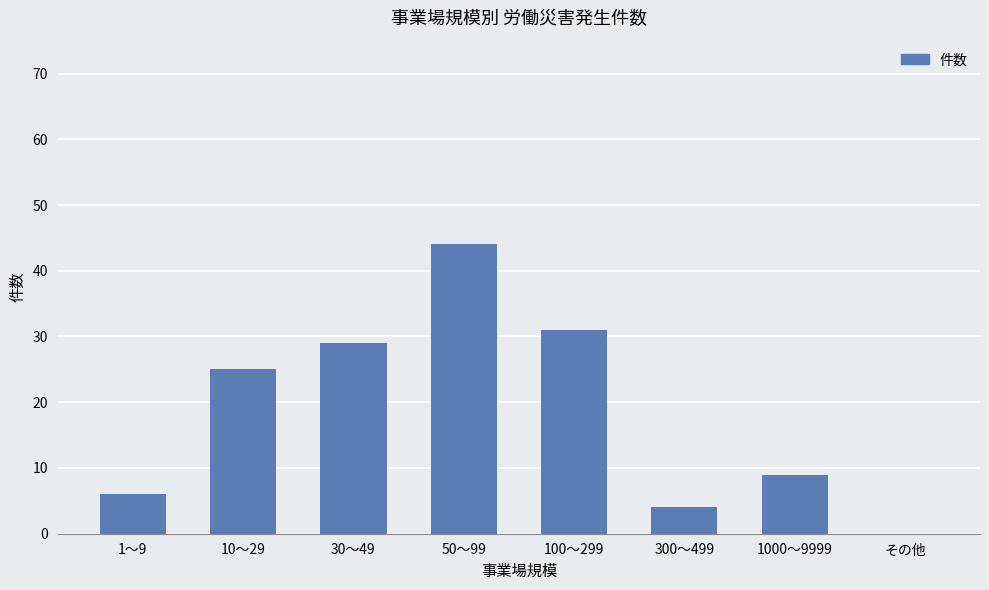

What is the ratio of the value at 50～99 to the value at 1000～9999?

4.9